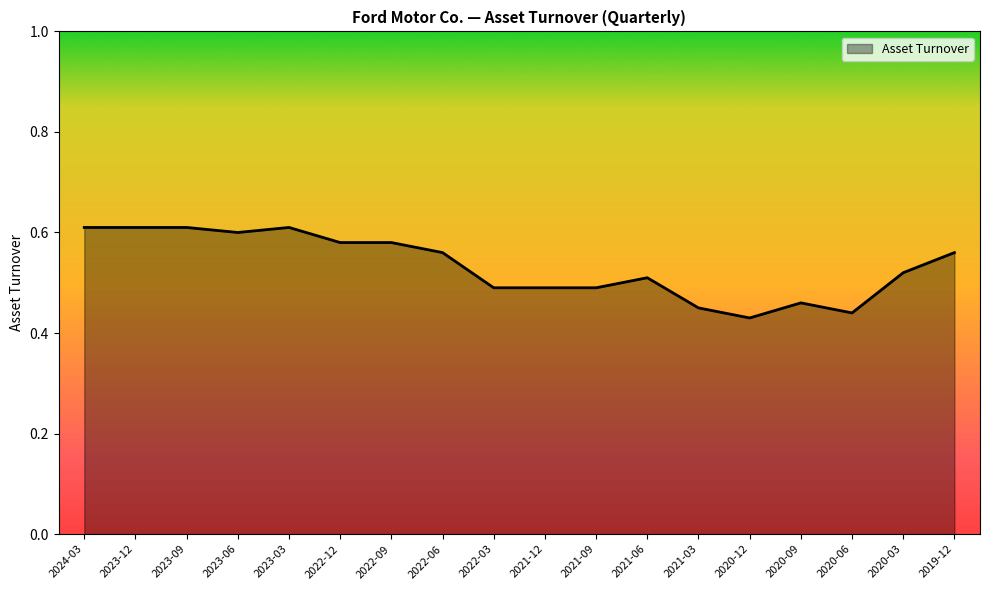

How many distinct data groups are displayed?

1